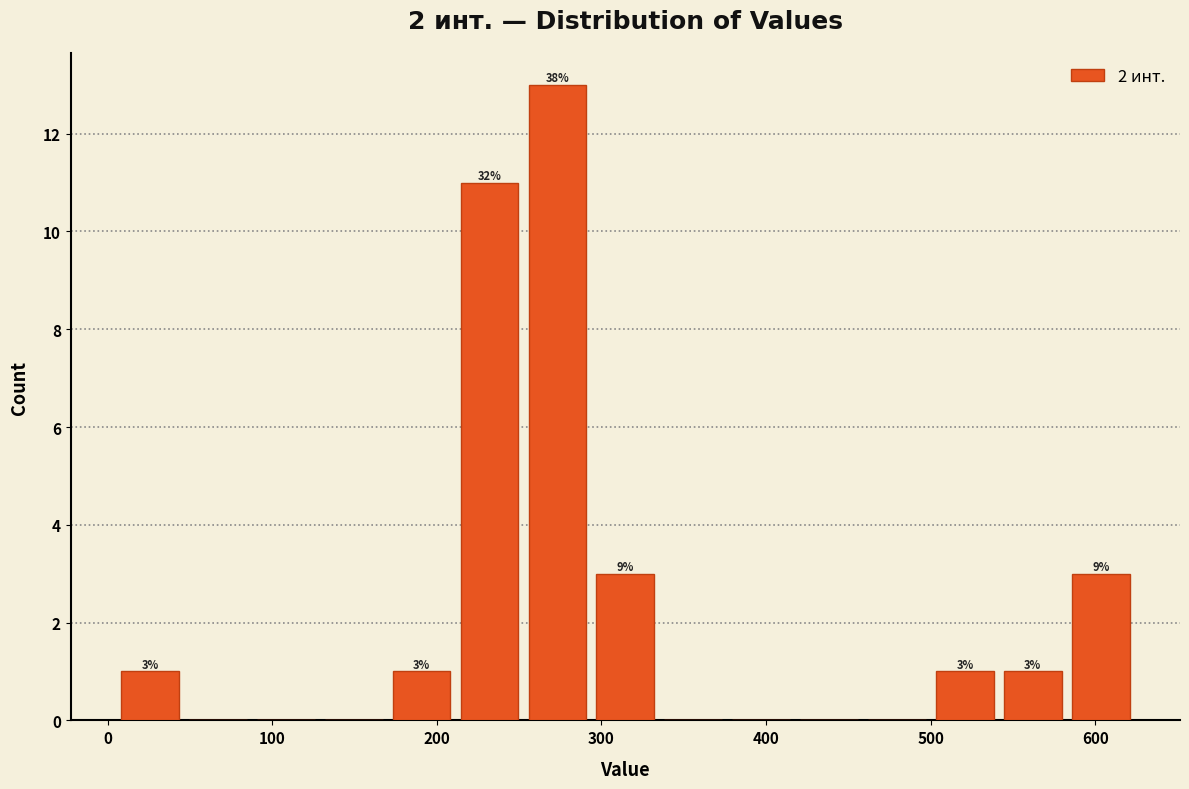

Over which range of the x-axis is the bar tallest?

250 to 290